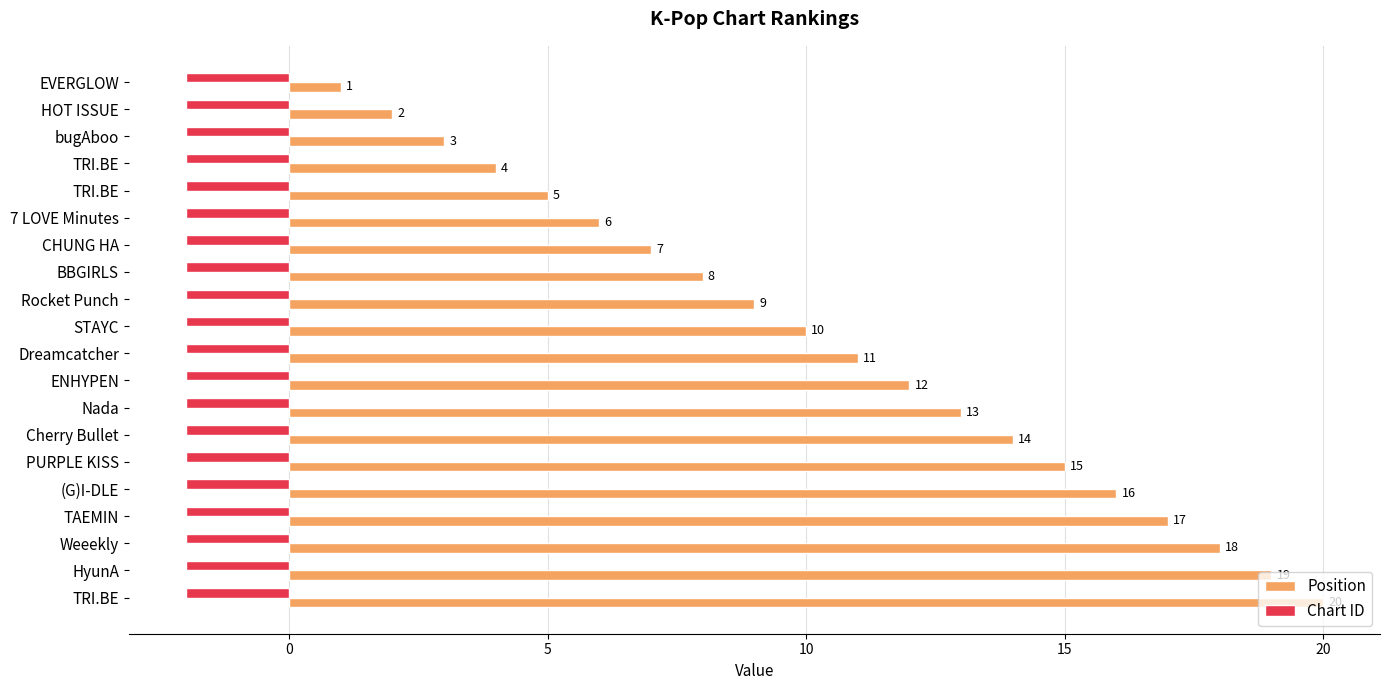

What are all the series names shown in the legend?

Position, Chart ID